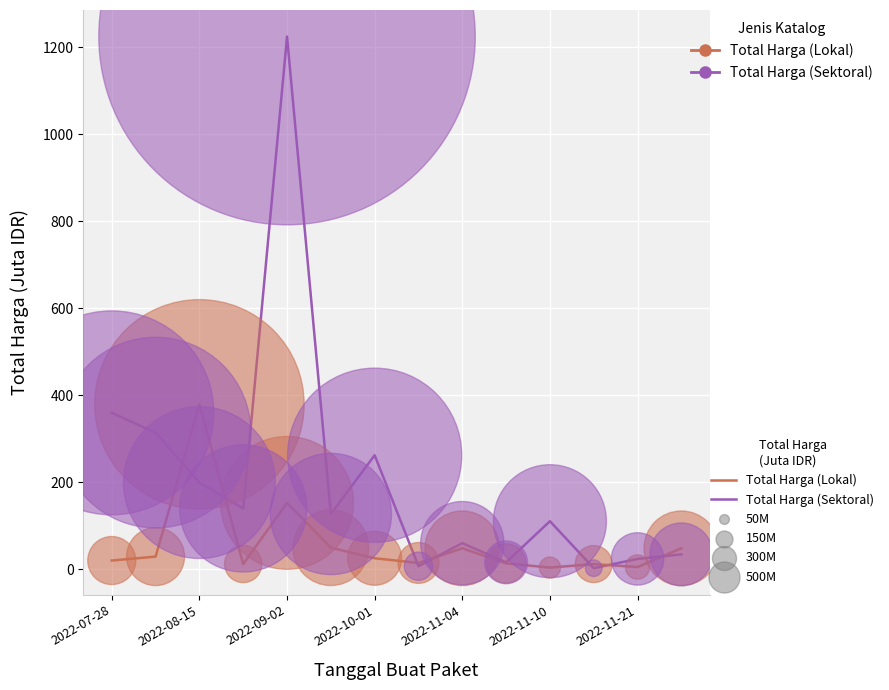

Which series has the largest total across all categories?

Total Harga (Sektoral)